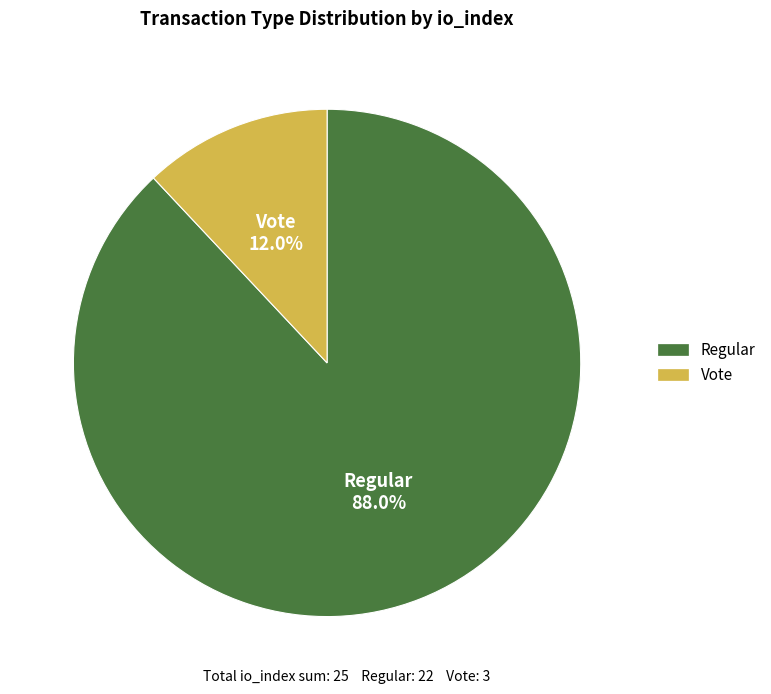

Is there a majority slice in this chart?

Yes